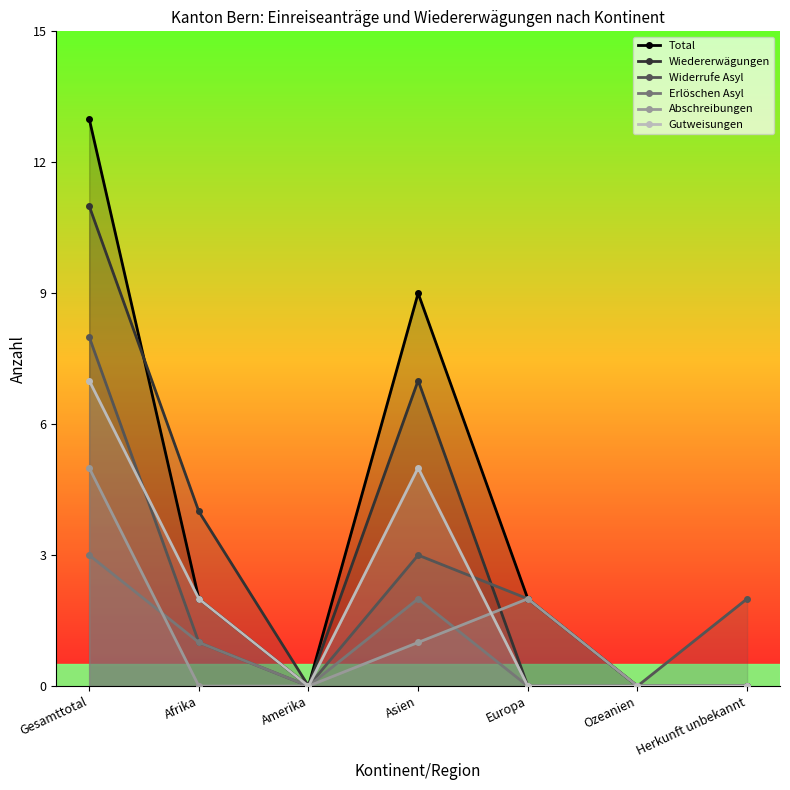

What are all the series names shown in the legend?

Total, Wiedererwägungen, Widerrufe Asyl, Erlöschen Asyl, Abschreibungen, Gutweisungen